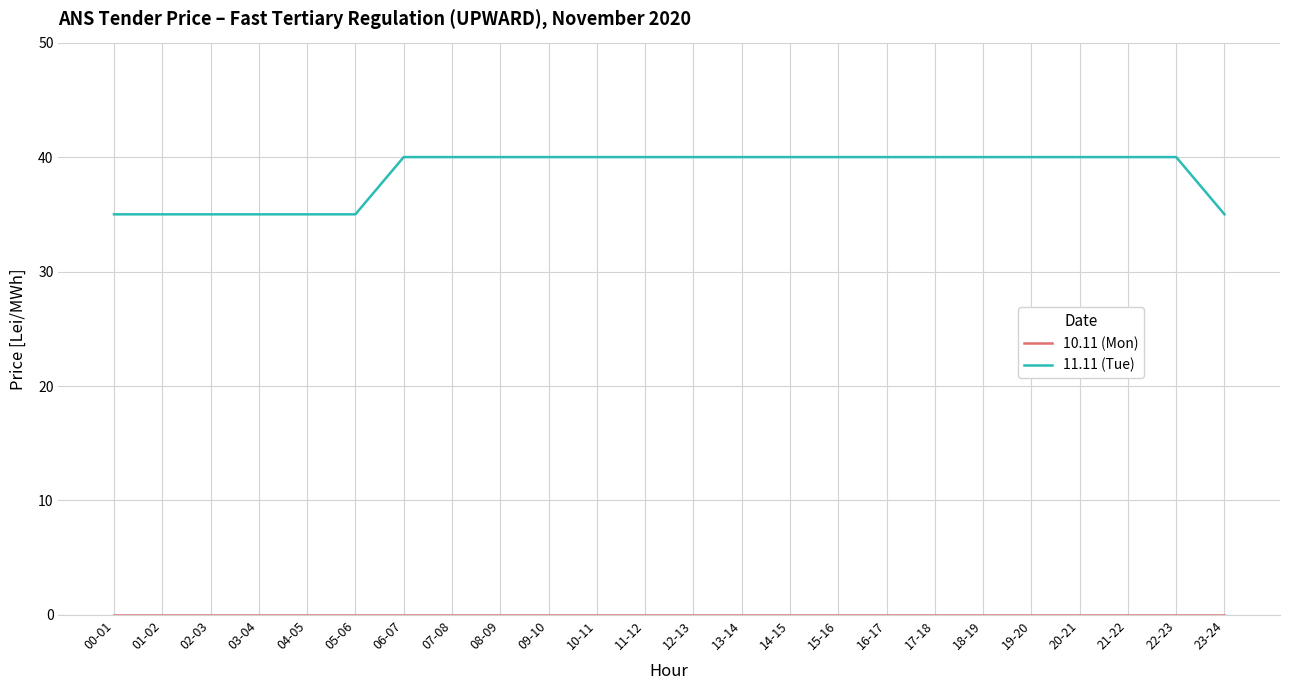

Count the 11.11 (Tue) values in the range 35 to 40.

24